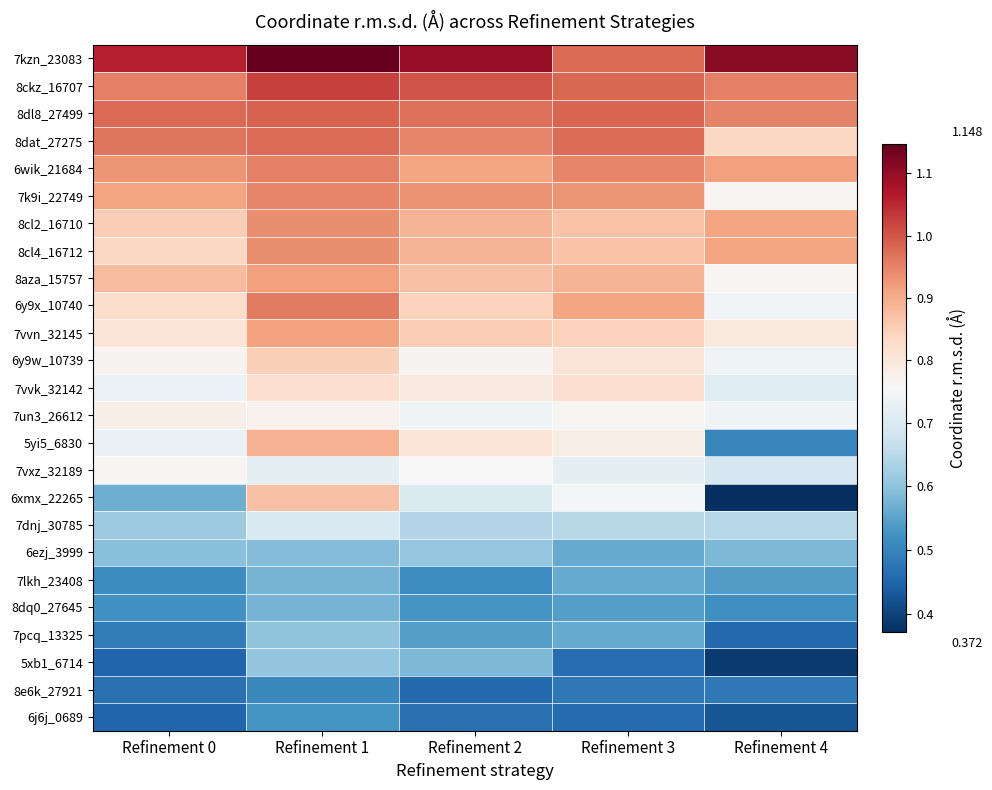

Reading left to right, list all the values displayed in this chart.

7kzn_23083: Refinement 0=1.1	Refinement 1=1.1	Refinement 2=1.1	Refinement 3=1.0	Refinement 4=1.1
8ckz_16707: Refinement 0=1.0	Refinement 1=1.0	Refinement 2=1.0	Refinement 3=1.0	Refinement 4=1.0
8dl8_27499: Refinement 0=1.0	Refinement 1=1.0	Refinement 2=1.0	Refinement 3=1.0	Refinement 4=0.9
8dat_27275: Refinement 0=1.0	Refinement 1=1.0	Refinement 2=0.9	Refinement 3=1.0	Refinement 4=0.8
6wik_21684: Refinement 0=0.9	Refinement 1=1.0	Refinement 2=0.9	Refinement 3=0.9	Refinement 4=0.9
7k9i_22749: Refinement 0=0.9	Refinement 1=0.9	Refinement 2=0.9	Refinement 3=0.9	Refinement 4=0.8
8cl2_16710: Refinement 0=0.9	Refinement 1=0.9	Refinement 2=0.9	Refinement 3=0.9	Refinement 4=0.9
8cl4_16712: Refinement 0=0.8	Refinement 1=0.9	Refinement 2=0.9	Refinement 3=0.9	Refinement 4=0.9
8aza_15757: Refinement 0=0.9	Refinement 1=0.9	Refinement 2=0.9	Refinement 3=0.9	Refinement 4=0.8
6y9x_10740: Refinement 0=0.8	Refinement 1=1.0	Refinement 2=0.8	Refinement 3=0.9	Refinement 4=0.7
7vvn_32145: Refinement 0=0.8	Refinement 1=0.9	Refinement 2=0.9	Refinement 3=0.8	Refinement 4=0.8
6y9w_10739: Refinement 0=0.8	Refinement 1=0.8	Refinement 2=0.8	Refinement 3=0.8	Refinement 4=0.7
7vvk_32142: Refinement 0=0.7	Refinement 1=0.8	Refinement 2=0.8	Refinement 3=0.8	Refinement 4=0.7
7un3_26612: Refinement 0=0.8	Refinement 1=0.8	Refinement 2=0.7	Refinement 3=0.8	Refinement 4=0.7
5yi5_6830: Refinement 0=0.7	Refinement 1=0.9	Refinement 2=0.8	Refinement 3=0.8	Refinement 4=0.5
7vxz_32189: Refinement 0=0.8	Refinement 1=0.7	Refinement 2=0.8	Refinement 3=0.7	Refinement 4=0.7
6xmx_22265: Refinement 0=0.6	Refinement 1=0.9	Refinement 2=0.7	Refinement 3=0.8	Refinement 4=0.4
7dnj_30785: Refinement 0=0.6	Refinement 1=0.7	Refinement 2=0.6	Refinement 3=0.6	Refinement 4=0.6
6ezj_3999: Refinement 0=0.6	Refinement 1=0.6	Refinement 2=0.6	Refinement 3=0.6	Refinement 4=0.6
7lkh_23408: Refinement 0=0.5	Refinement 1=0.6	Refinement 2=0.5	Refinement 3=0.6	Refinement 4=0.5
8dq0_27645: Refinement 0=0.5	Refinement 1=0.6	Refinement 2=0.5	Refinement 3=0.5	Refinement 4=0.5
7pcq_13325: Refinement 0=0.5	Refinement 1=0.6	Refinement 2=0.5	Refinement 3=0.6	Refinement 4=0.5
5xb1_6714: Refinement 0=0.5	Refinement 1=0.6	Refinement 2=0.6	Refinement 3=0.5	Refinement 4=0.4
8e6k_27921: Refinement 0=0.5	Refinement 1=0.5	Refinement 2=0.5	Refinement 3=0.5	Refinement 4=0.5
6j6j_0689: Refinement 0=0.5	Refinement 1=0.5	Refinement 2=0.5	Refinement 3=0.5	Refinement 4=0.4